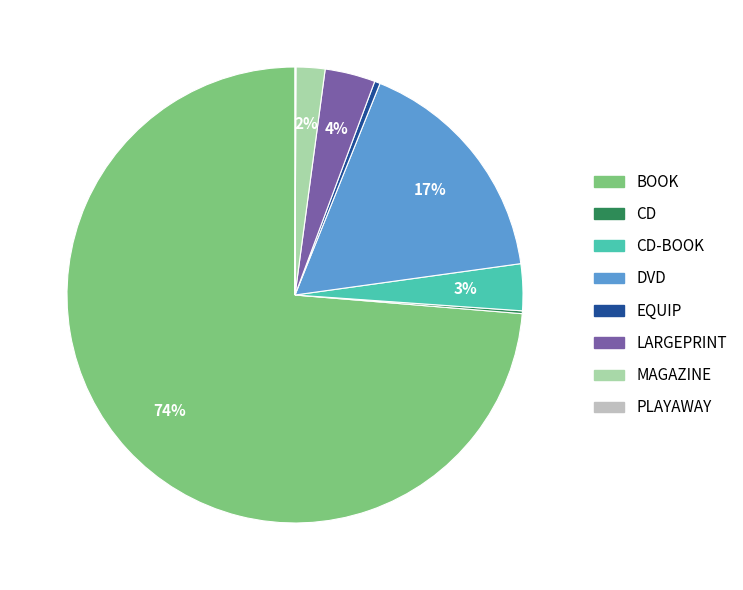

Does any single category account for the majority?

Yes